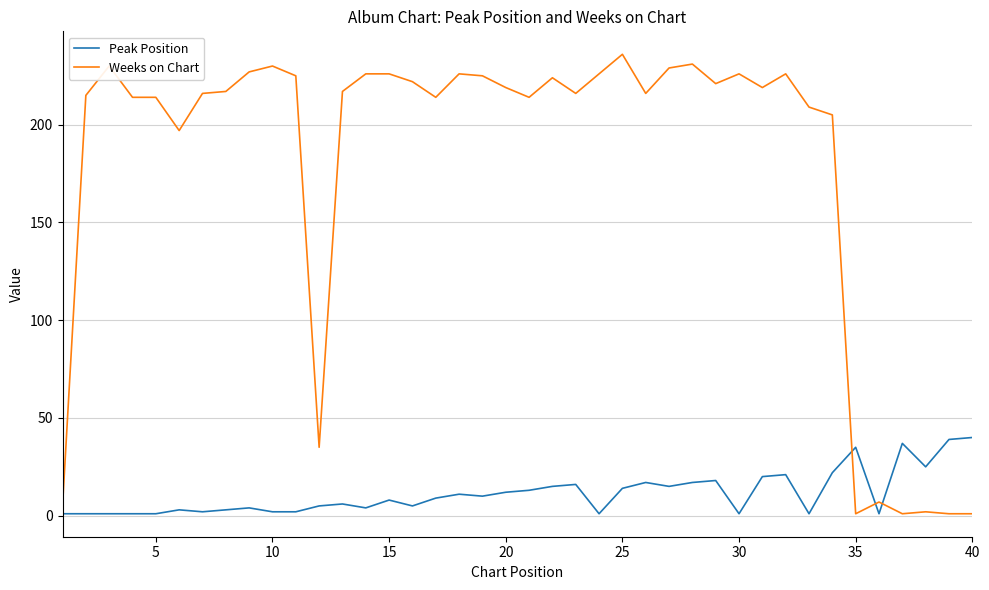

What is the maximum value for Weeks on Chart?

236